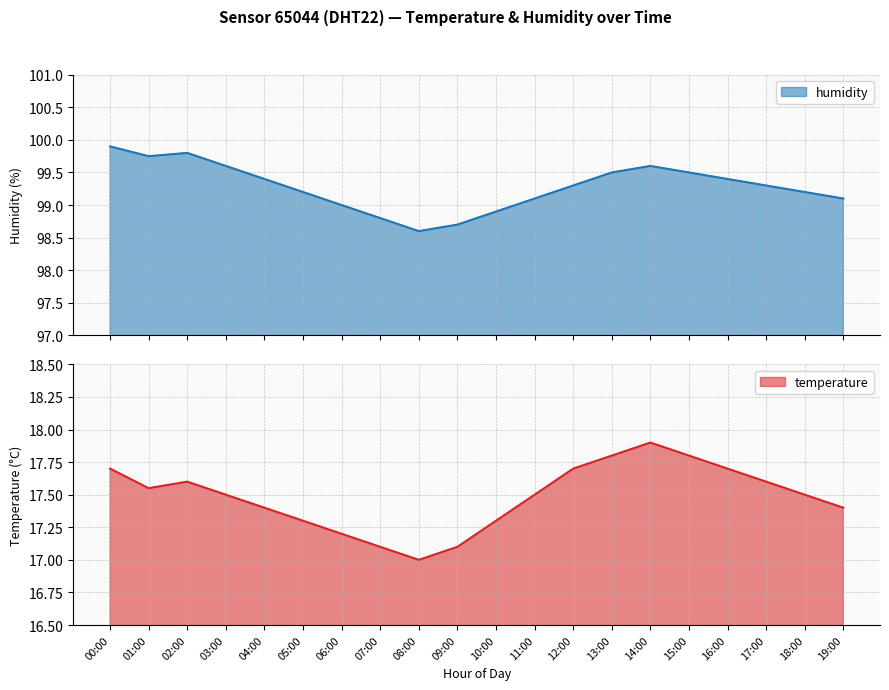

The value of temperature at 18:00 is 25.9. True or false?

False